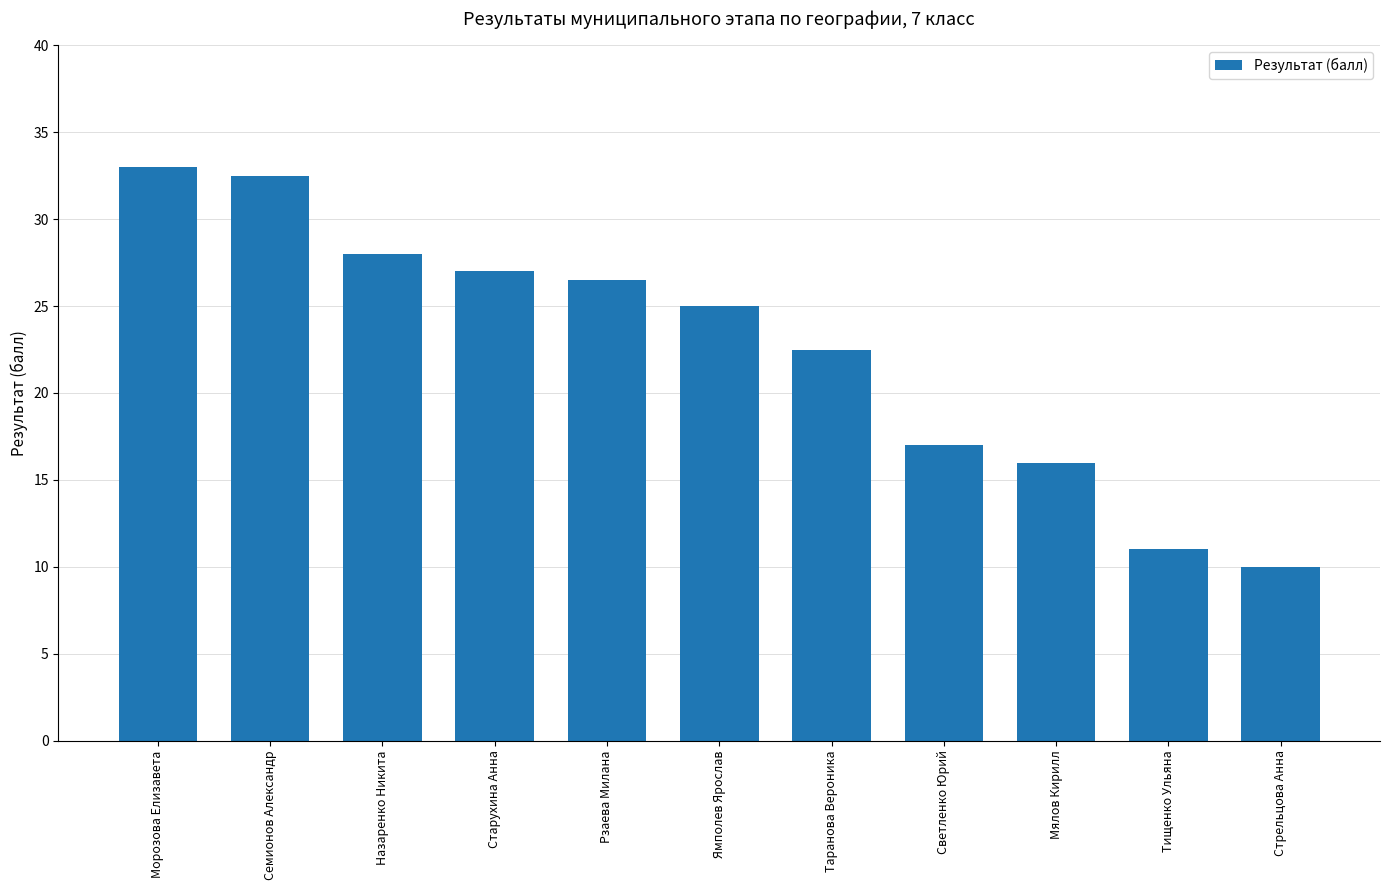

Is it true that the value at Ямполев Ярослав is 25.0?

True